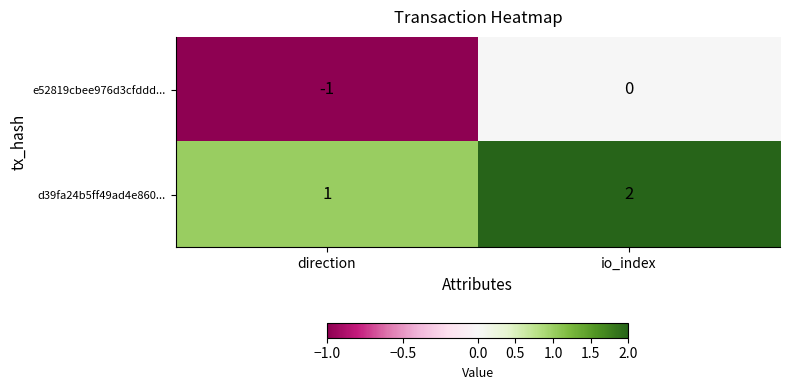

Which label corresponds to the smallest value in the chart?

direction